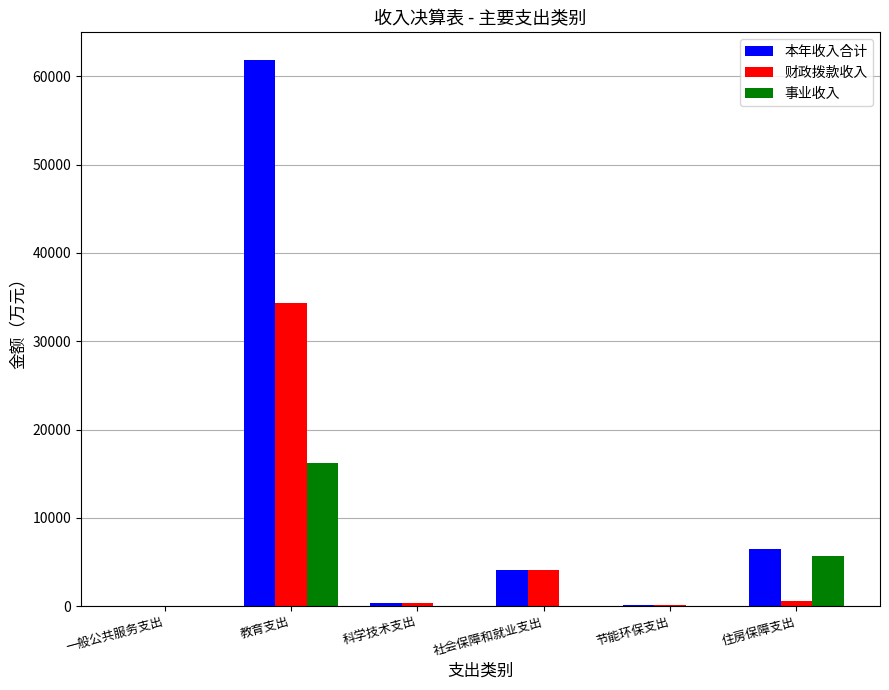

The 本年收入合计 series shows 11415.3 at 住房保障支出. True or false?

False